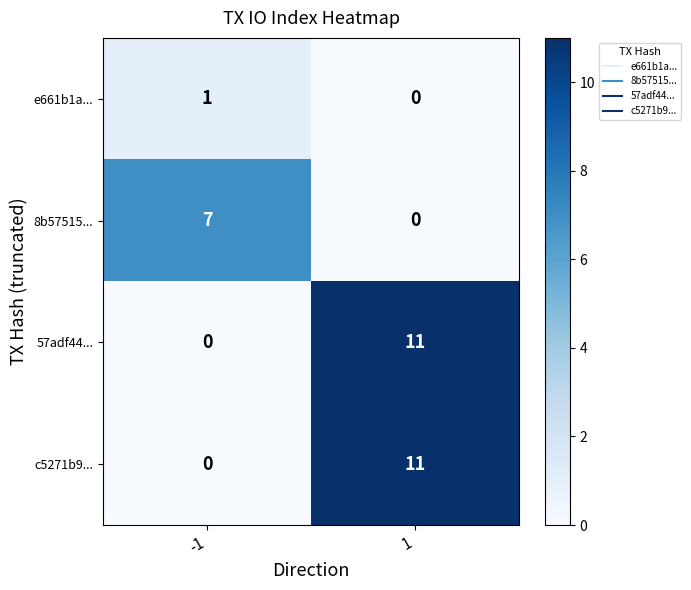

Rank the categories by c5271b9... value from highest to lowest.

1, -1